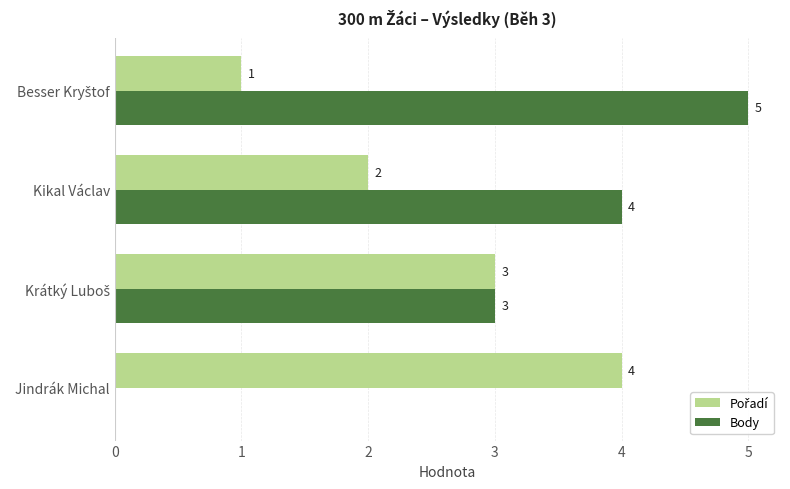

How many categories are shown in the chart?

4